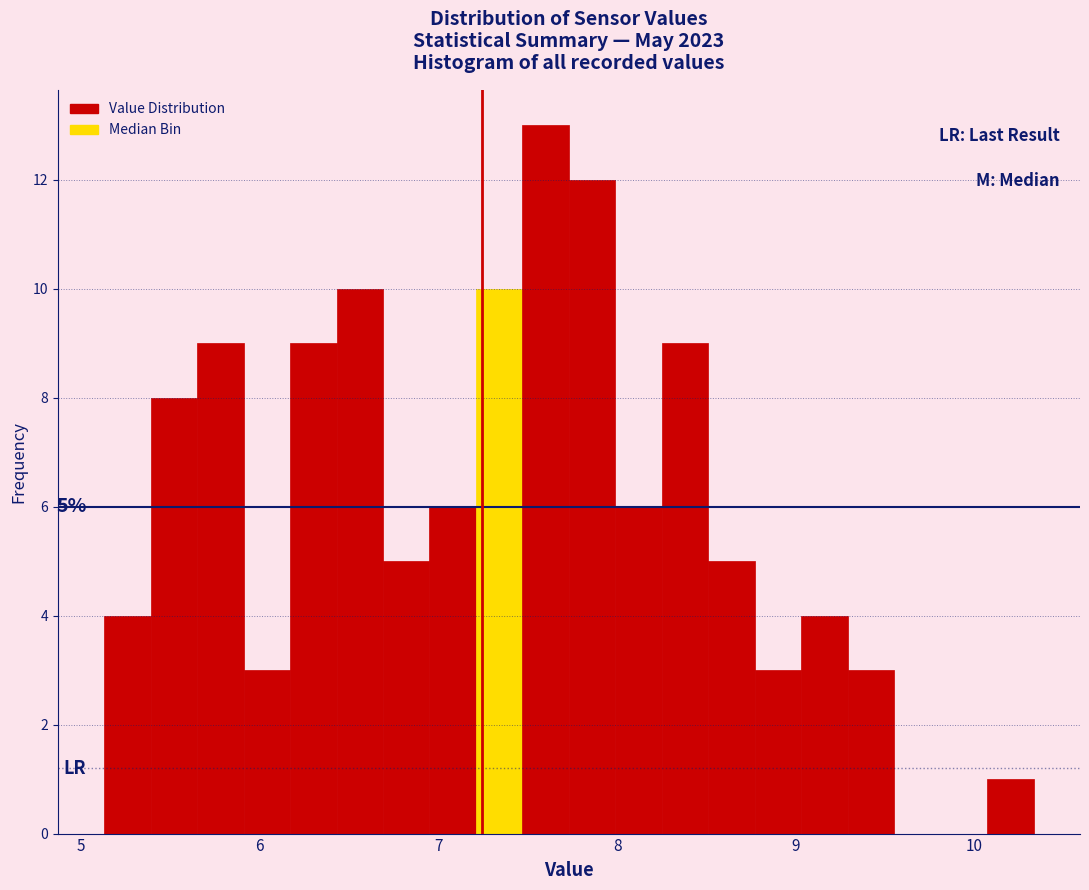

Around what value on the x-axis is the tallest bar? Give the approximate position of its centre, as read against the axis.

7.6